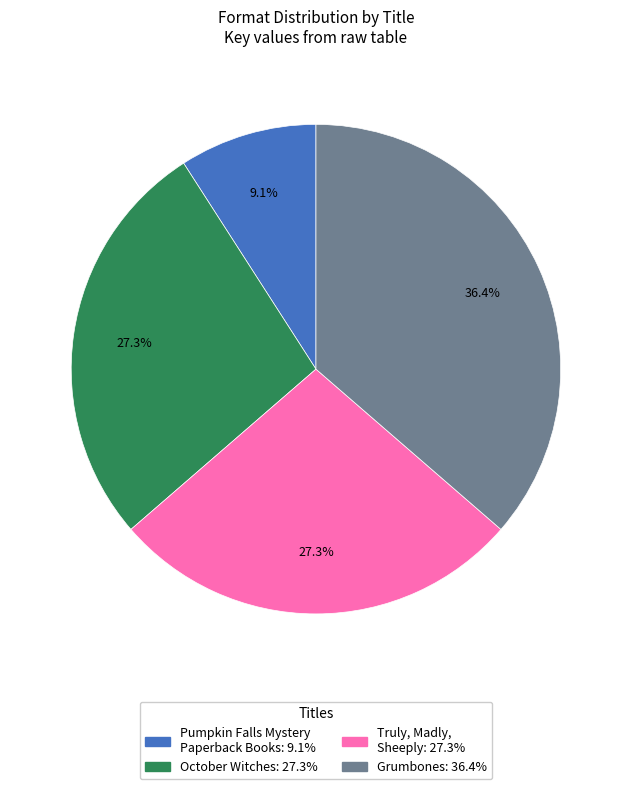

Is there any slice that represents more than half of the pie?

No